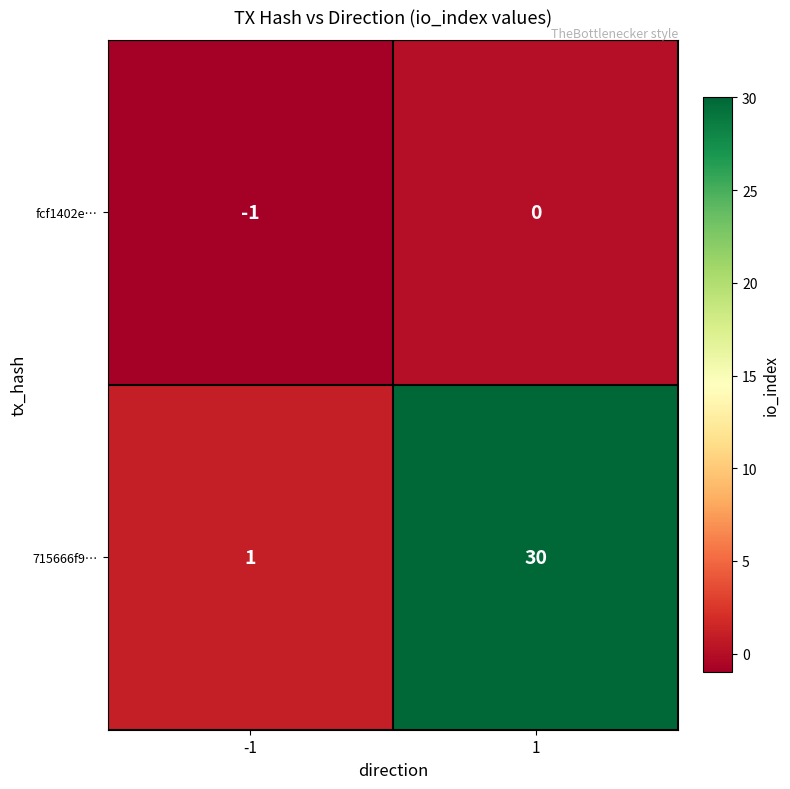

How many distinct data groups are displayed?

2